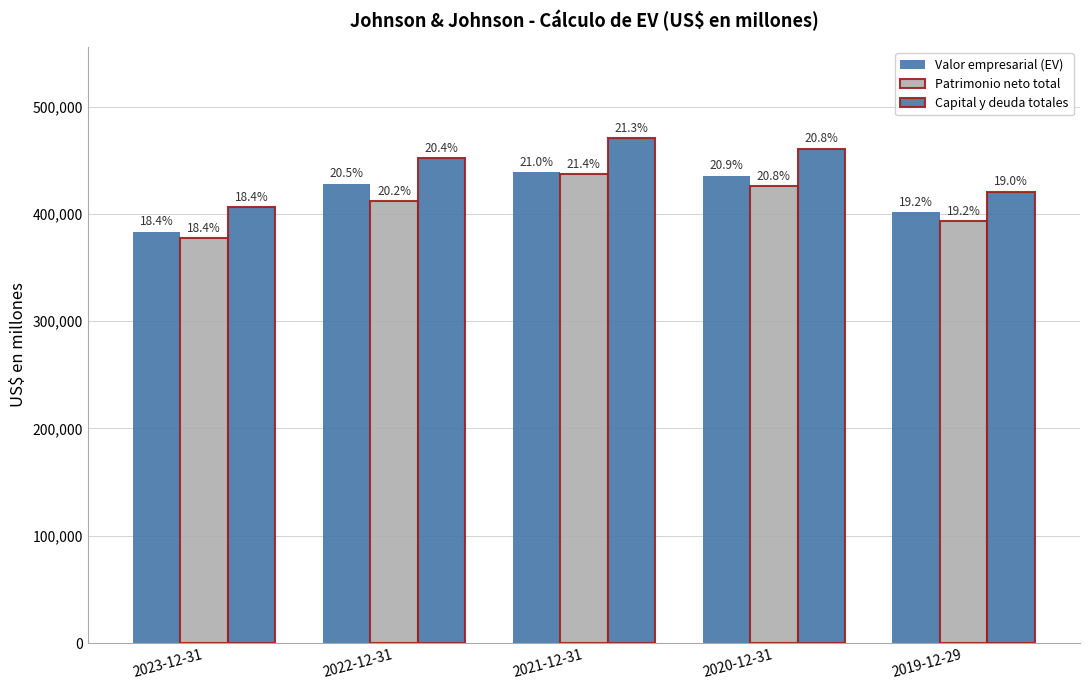

What is the value of the Valor empresarial (EV) bar at the 4th from the left?

435585